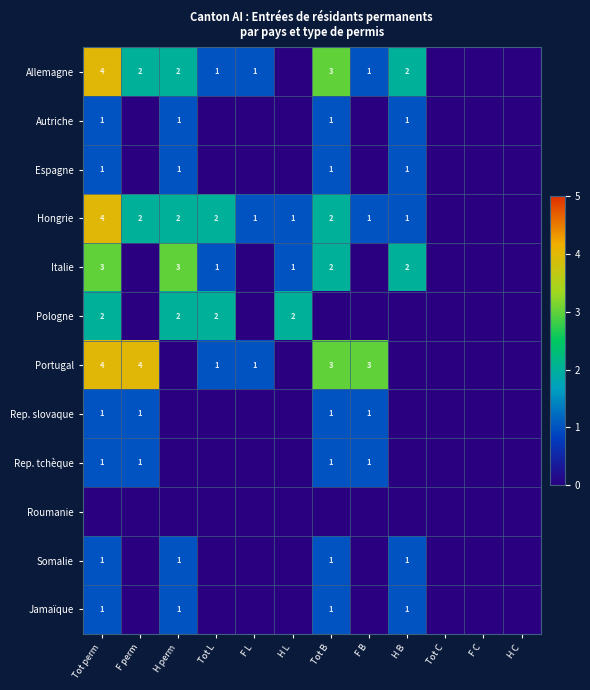

At which category is the sum across all series the highest?

Tot perm